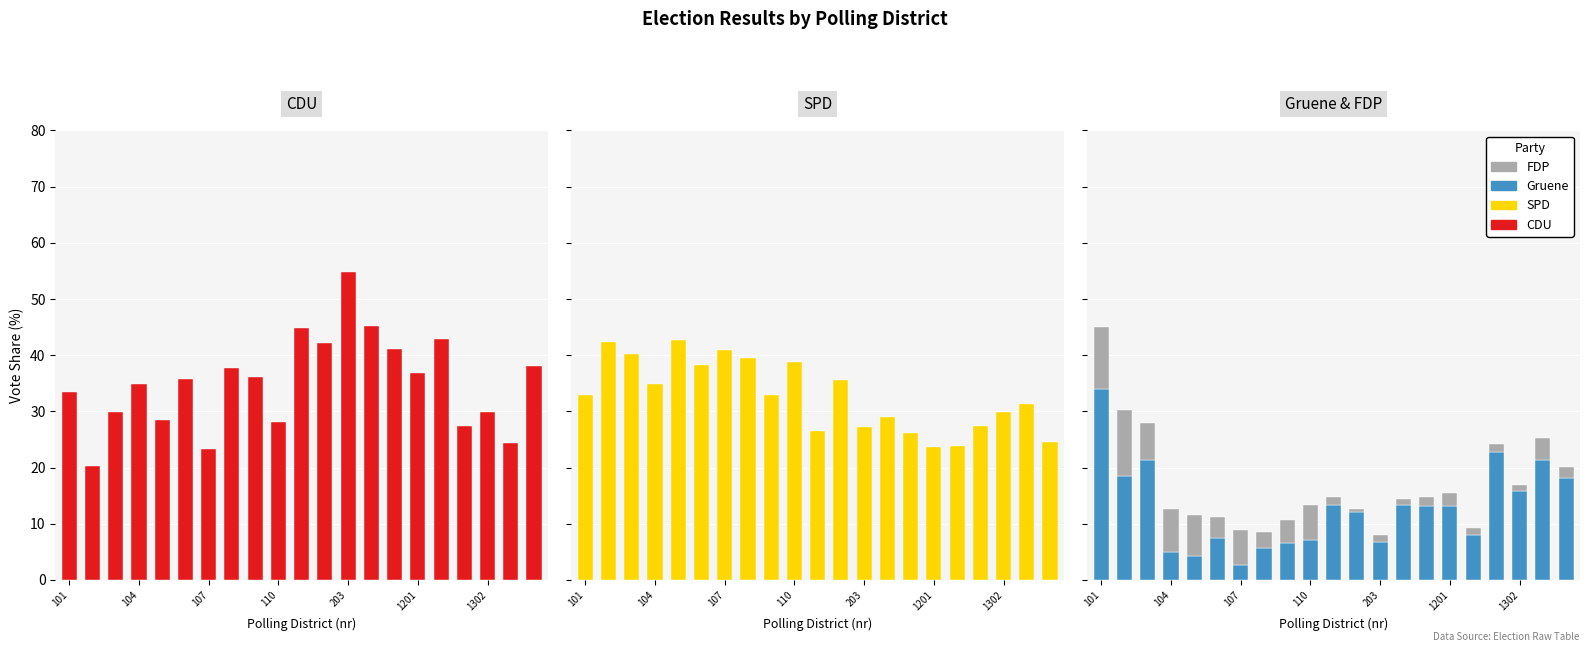

What is the approximate value of SPD at 1302?

30.0